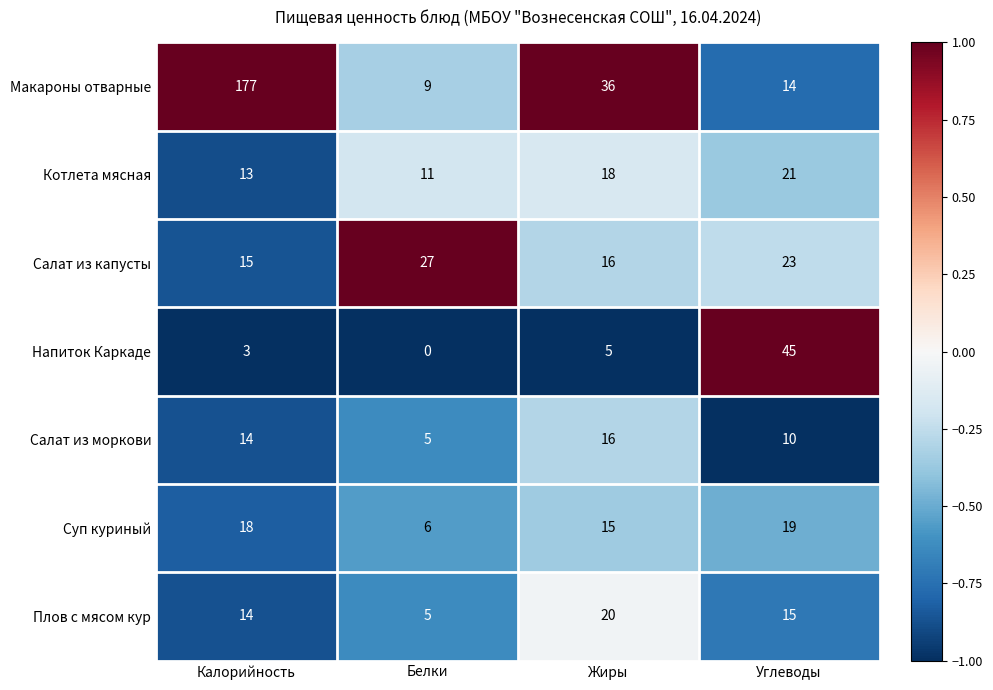

Reading left to right, extract all data points from this chart.

Макароны отварные: Калорийность=177	Белки=9	Жиры=36	Углеводы=14
Котлета мясная: Калорийность=13	Белки=11	Жиры=18	Углеводы=21
Салат из капусты: Калорийность=15	Белки=27	Жиры=16	Углеводы=23
Напиток Каркаде: Калорийность=3	Белки=0	Жиры=5	Углеводы=45
Салат из моркови: Калорийность=14	Белки=5	Жиры=16	Углеводы=10
Суп куриный: Калорийность=18	Белки=6	Жиры=15	Углеводы=19
Плов с мясом кур: Калорийность=14	Белки=5	Жиры=20	Углеводы=15